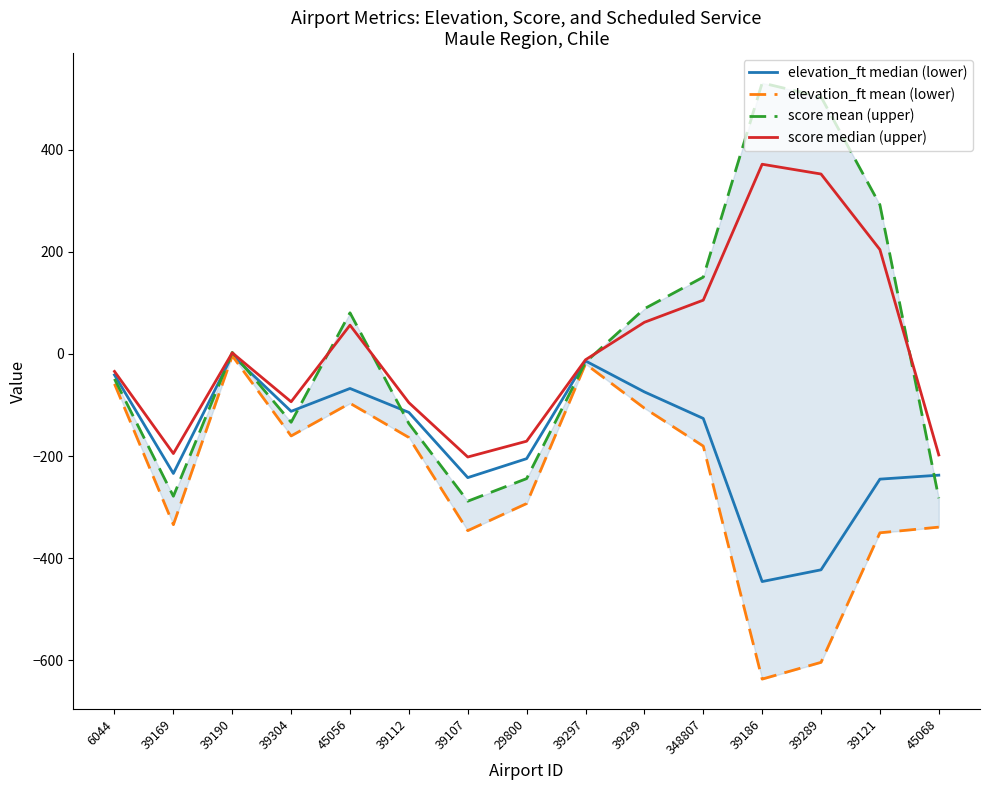

What position from the left is 39190?

3